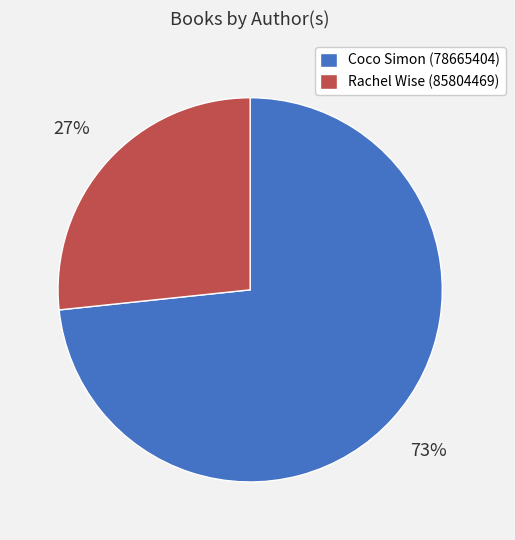

To the nearest percent, what portion does Coco Simon (78665404) represent?

73%